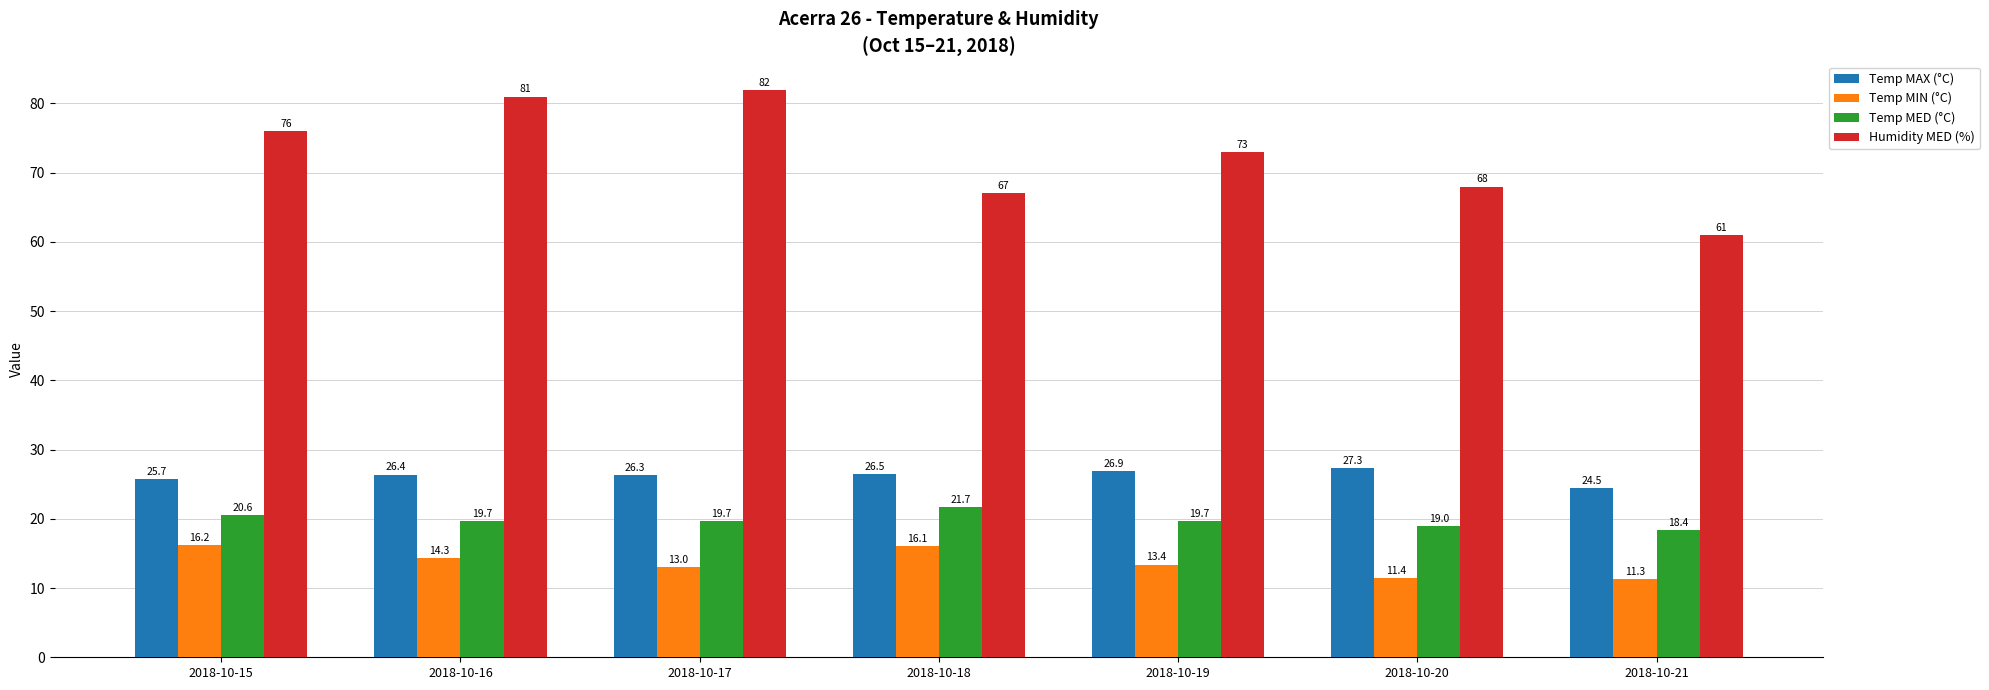

How many Temp MAX (°C) values are between 25 and 26?

1